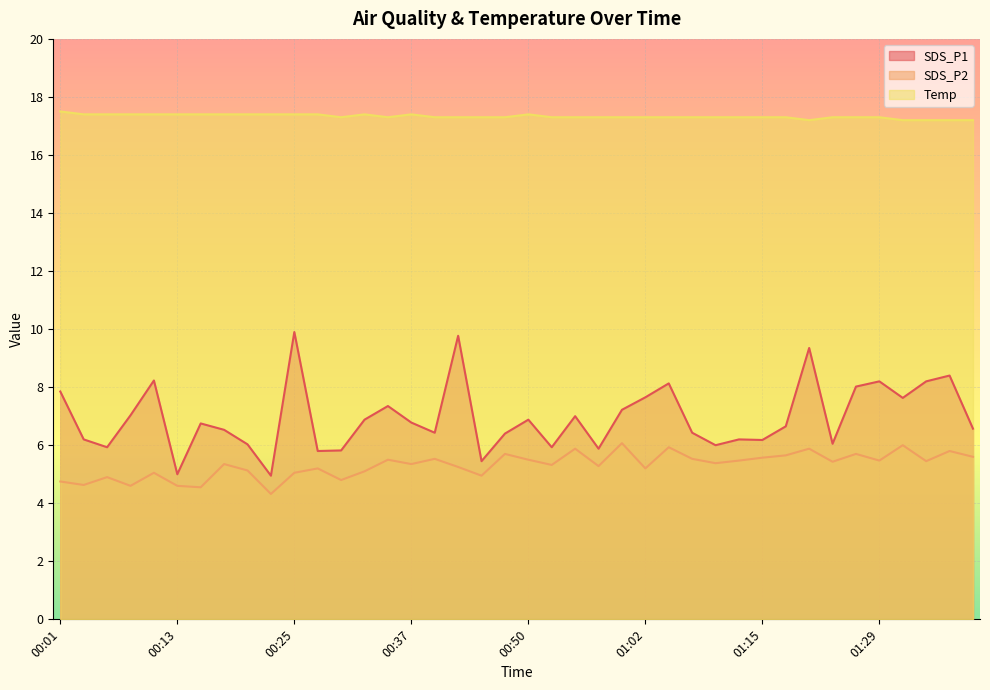

Which has a higher value, 01:15 or 00:32?

00:32